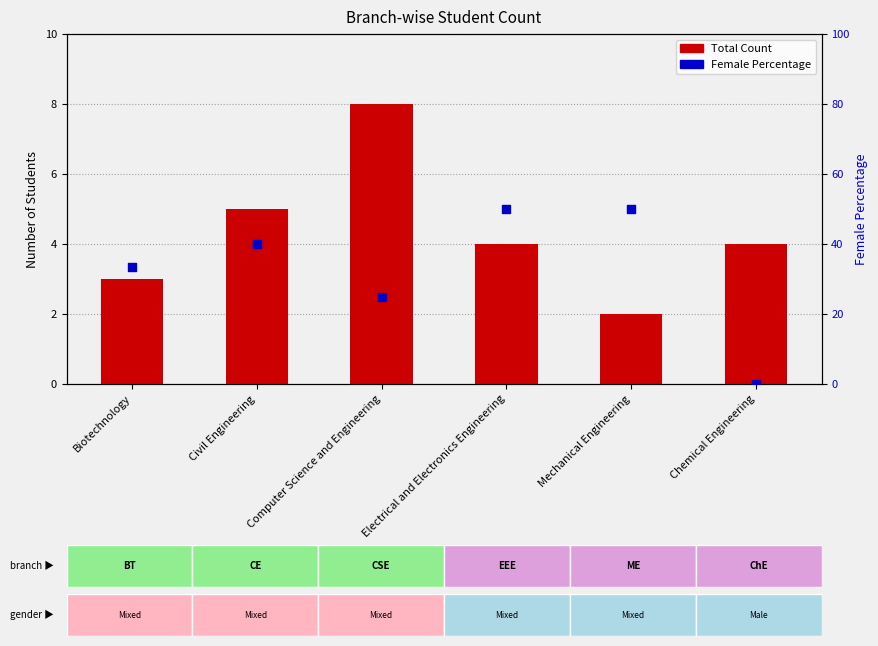

What is the total value across all series at Electrical and Electronics Engineering?

54.0